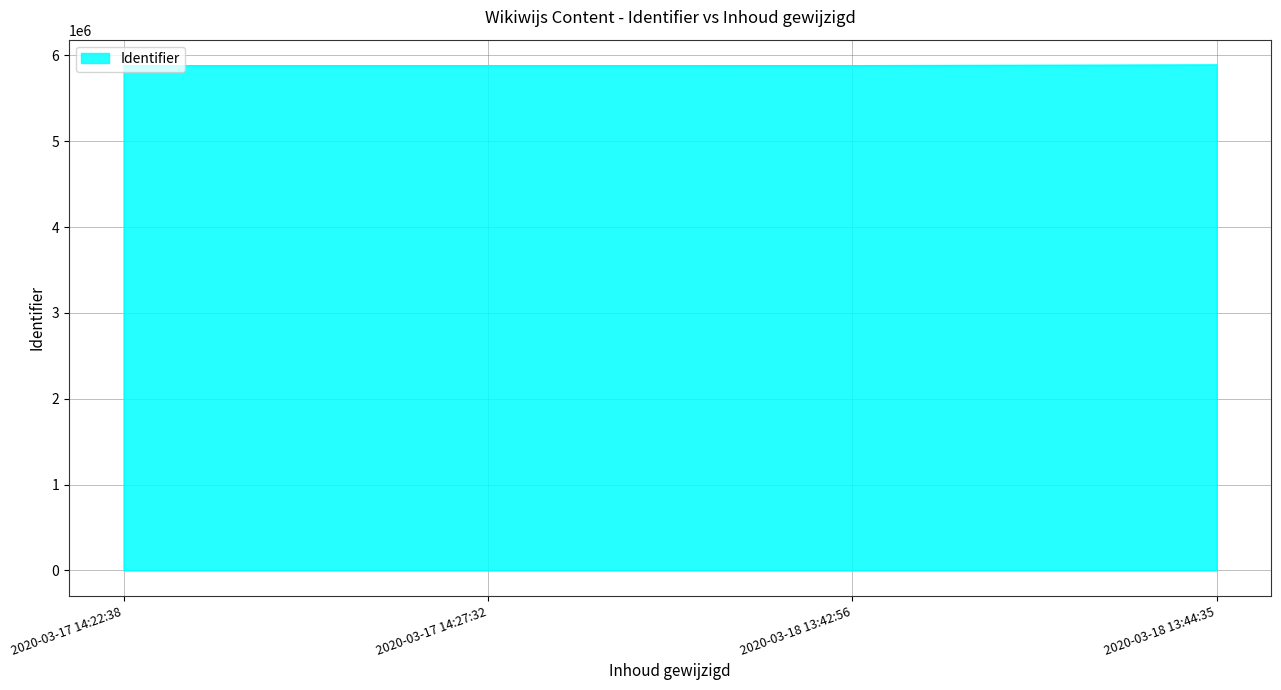

What is the average value?

5881349